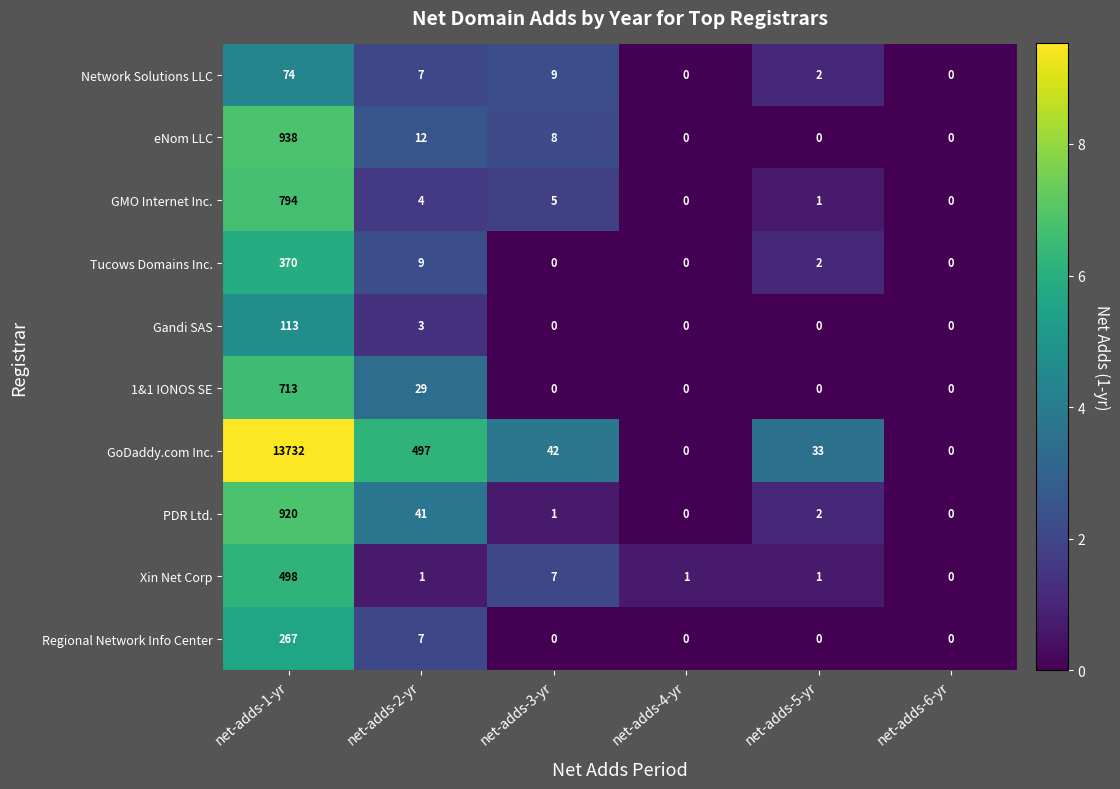

How many values in Tucows Domains Inc. are above zero?

3